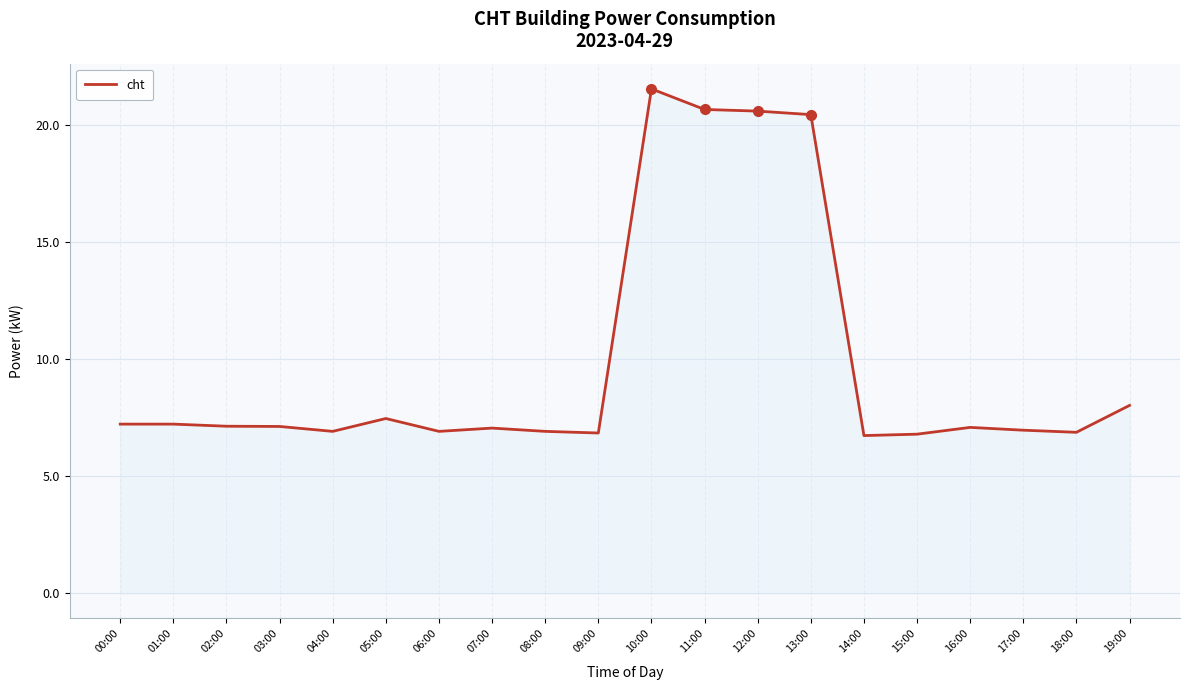

What position from the right is 17:00?

3